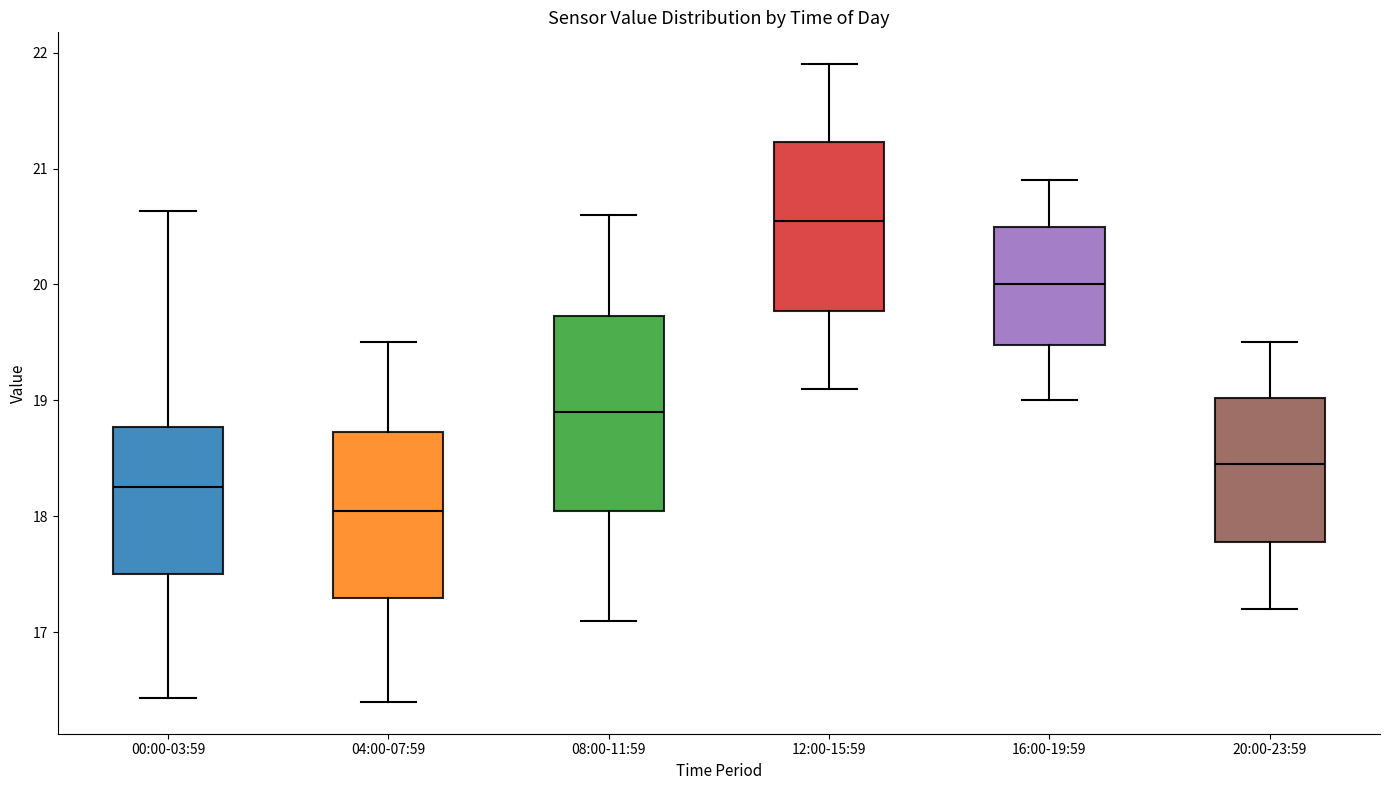

Reading left to right, transcribe this box plot: for each box, give where its median line is, the range the box spans, and where its two whiskers end, as read against the y-axis. The values are not printed on the chart, so give them approximately, as read against the axis.

00:00-03:59: median 18.3, box 17.5 to 18.8, whiskers 16.4 to 20.6
04:00-07:59: median 18.1, box 17.3 to 18.7, whiskers 16.4 to 19.5
08:00-11:59: median 18.9, box 18.1 to 19.7, whiskers 17.1 to 20.6
12:00-15:59: median 20.6, box 19.8 to 21.2, whiskers 19.1 to 21.9
16:00-19:59: median 20.0, box 19.5 to 20.5, whiskers 19.0 to 20.9
20:00-23:59: median 18.5, box 17.8 to 19.0, whiskers 17.2 to 19.5